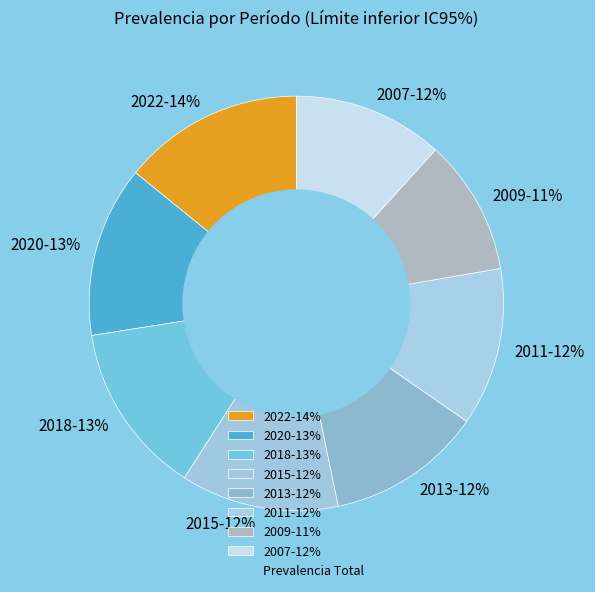

To the nearest percent, what portion does 2020 represent?

13%